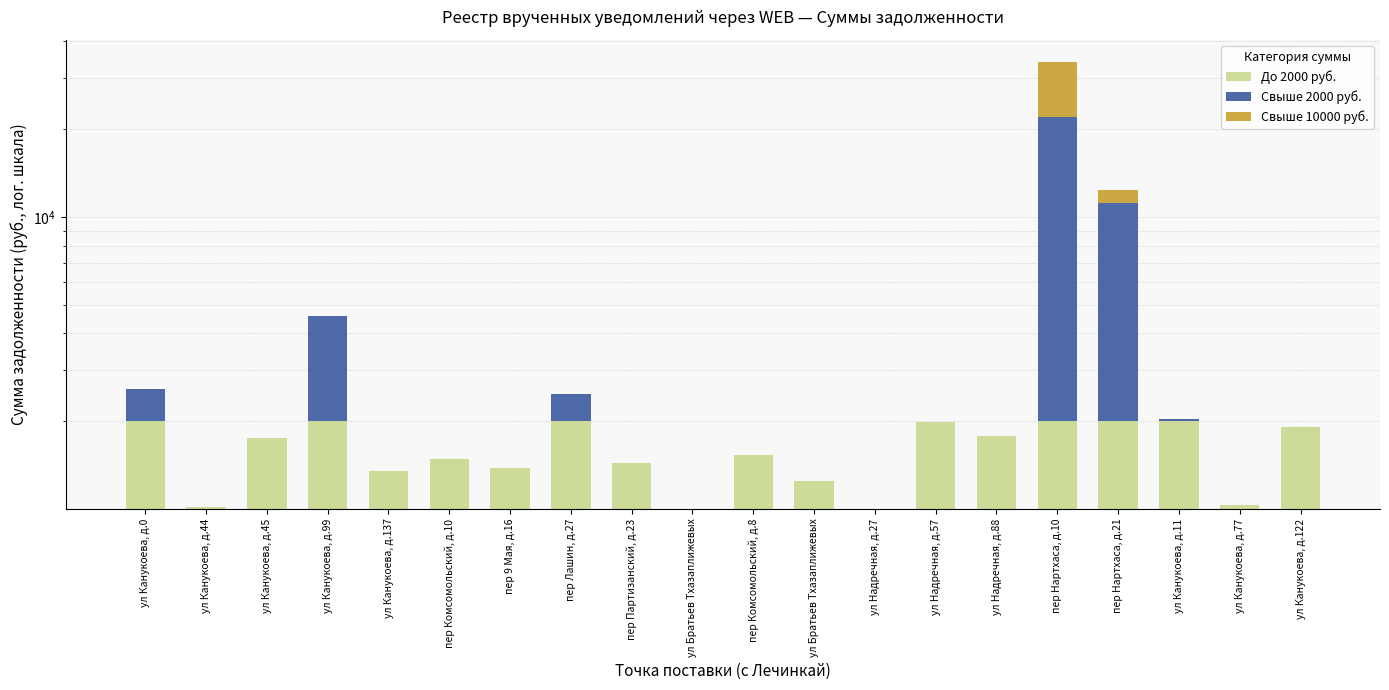

At ул Канукоева, д.122, list the series in order from smallest to largest.

Свыше 2000 руб., Свыше 10000 руб., До 2000 руб.